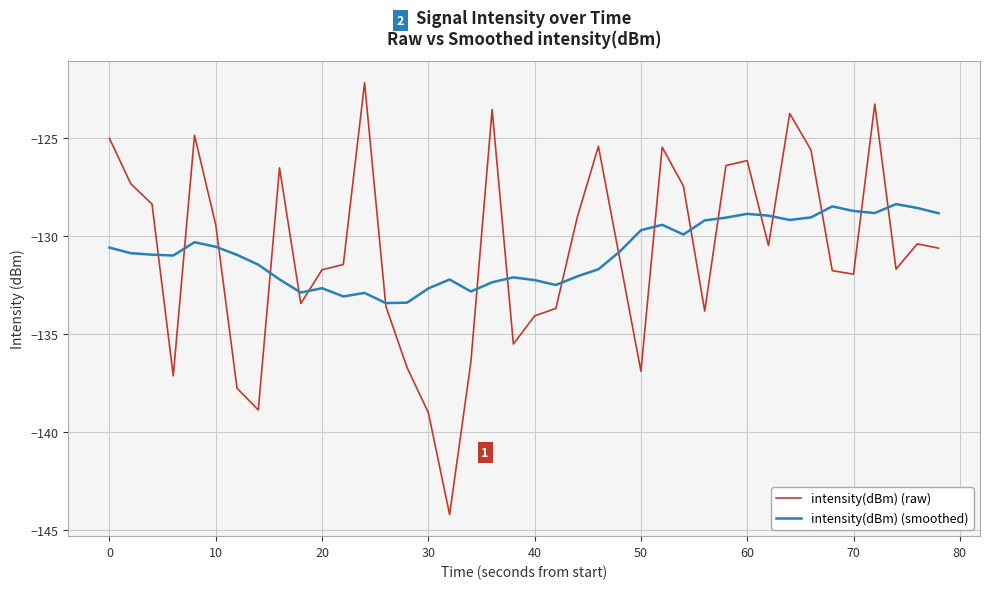

In intensity(dBm) (smoothed), how many points are higher than both neighbors (excluding endpoints)?

9